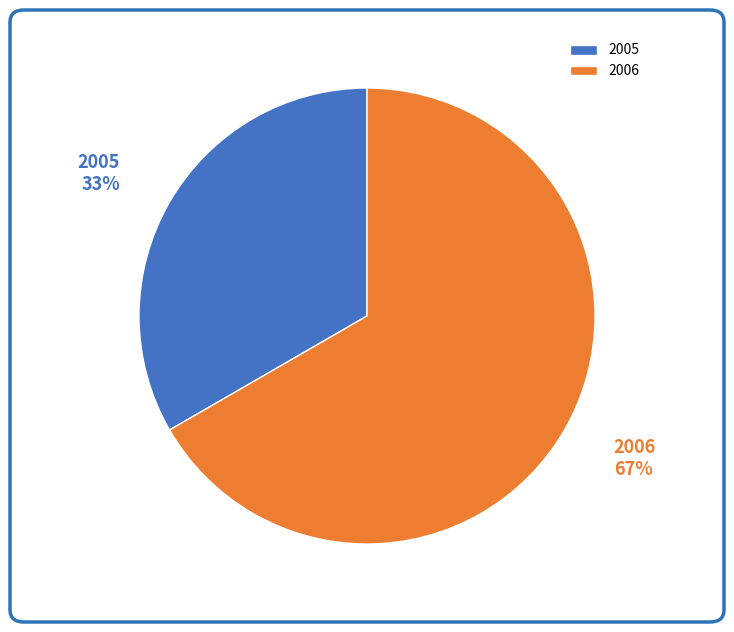

What percentage is the 2006 slice, to the nearest percent?

67%